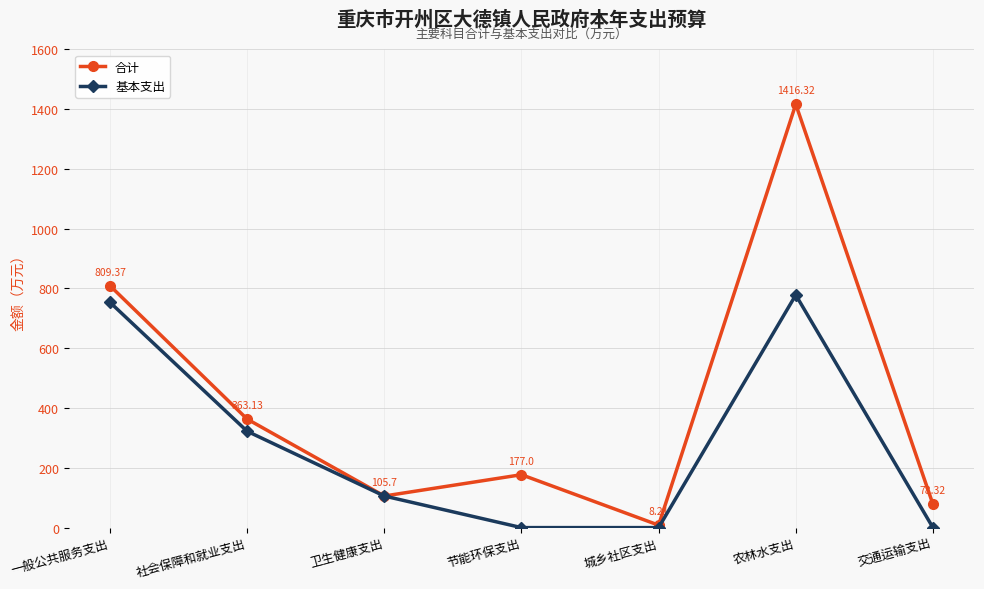

True or false: 基本支出 has a value of 440.4 at 城乡社区支出.

False